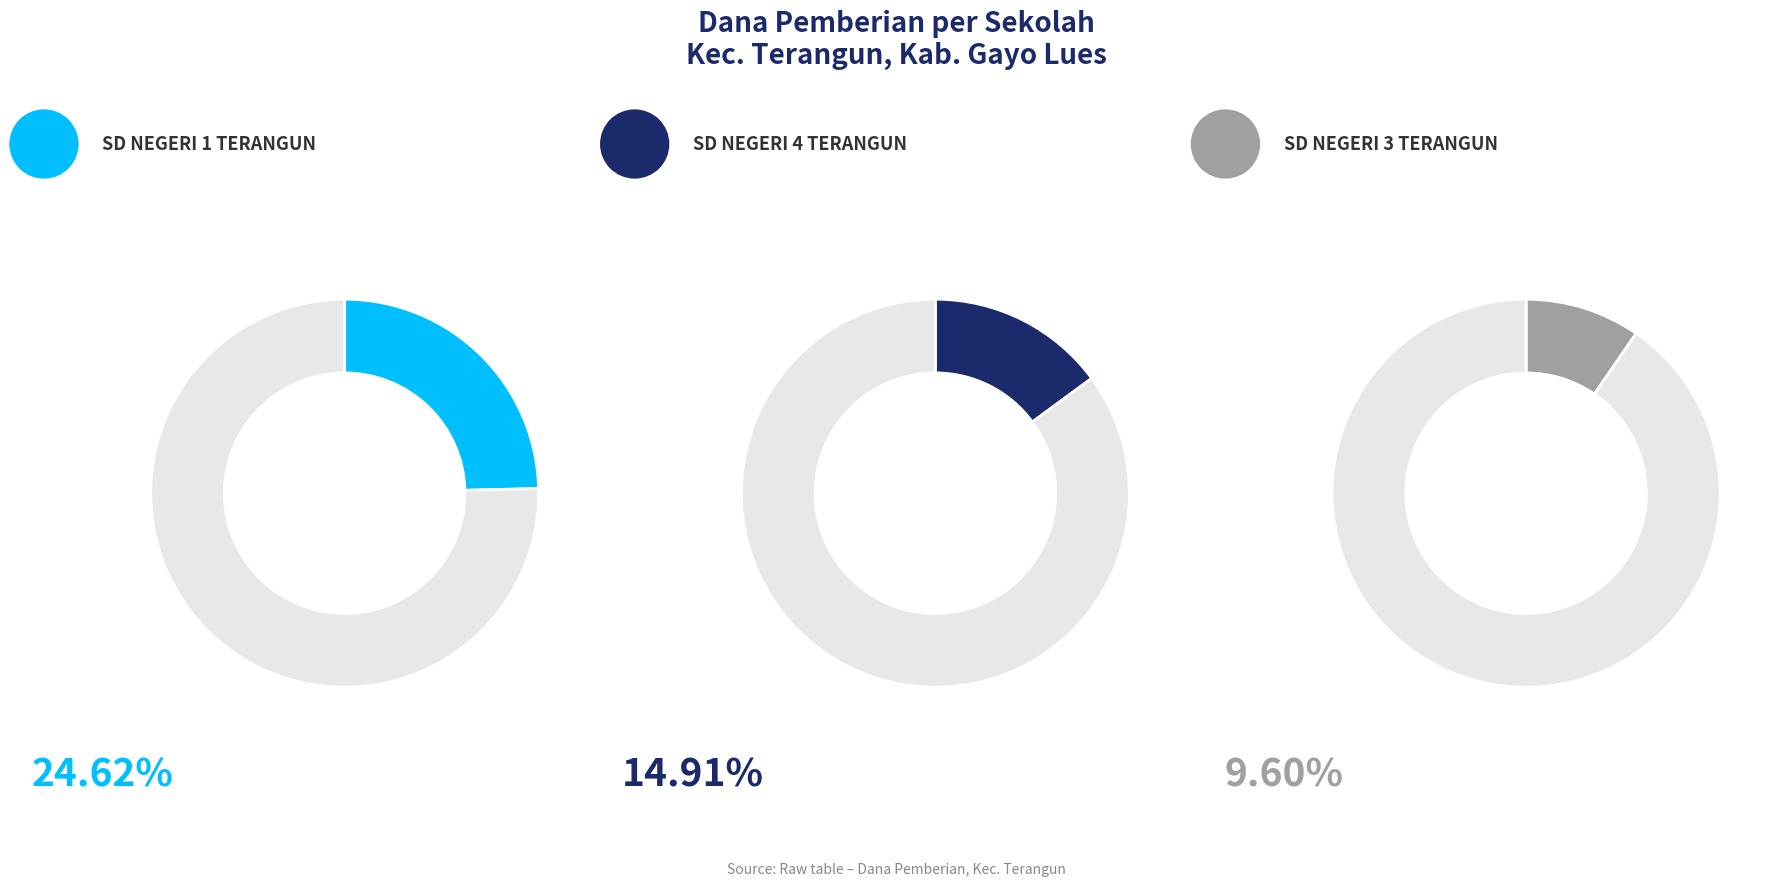

Is it true that SD NEGERI 11 TERANGUN is 1% of the pie?

False